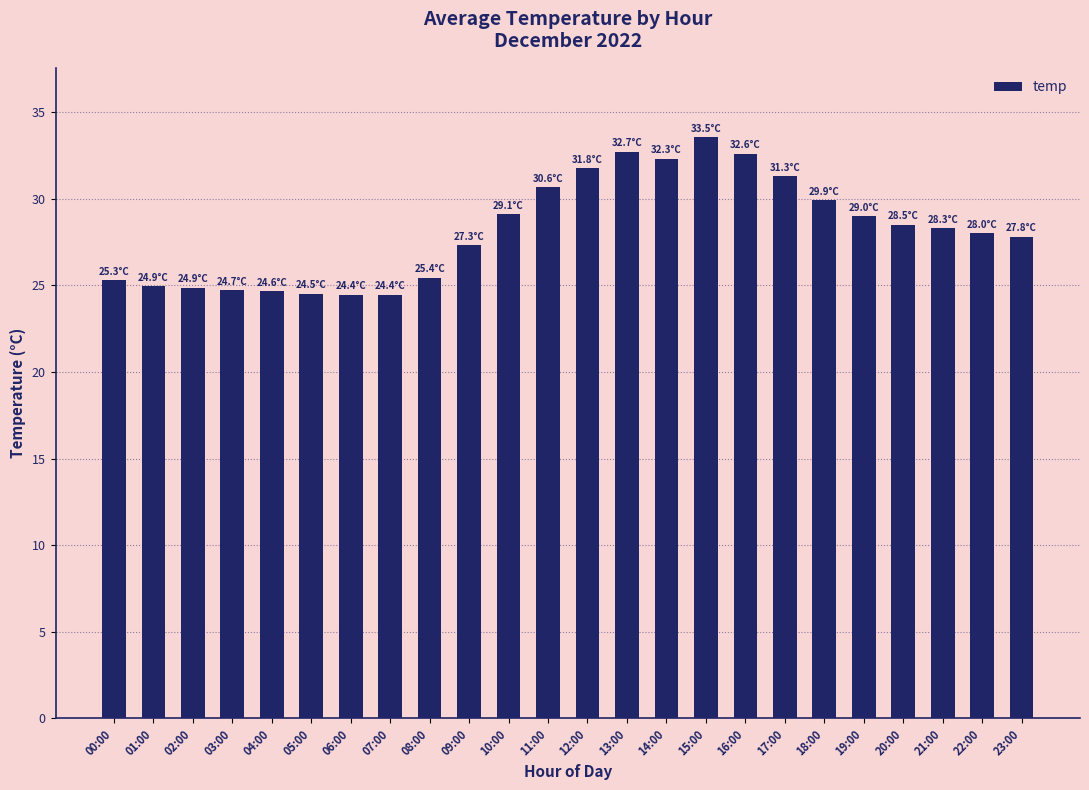

Which has a higher value, 02:00 or 09:00?

09:00